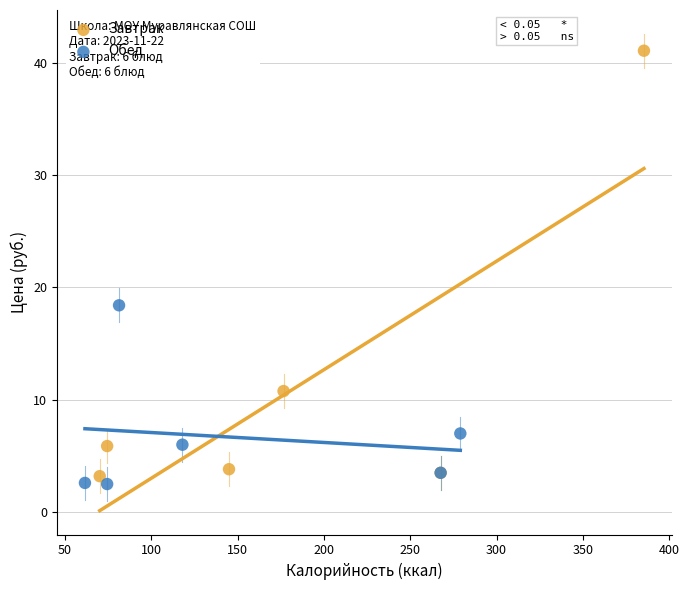

Which series reaches the maximum Y coordinate?

Завтрак